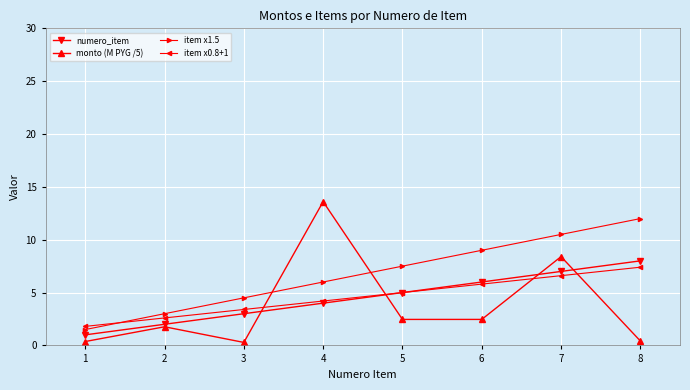

What is the maximum value shown in the chart?

13.6